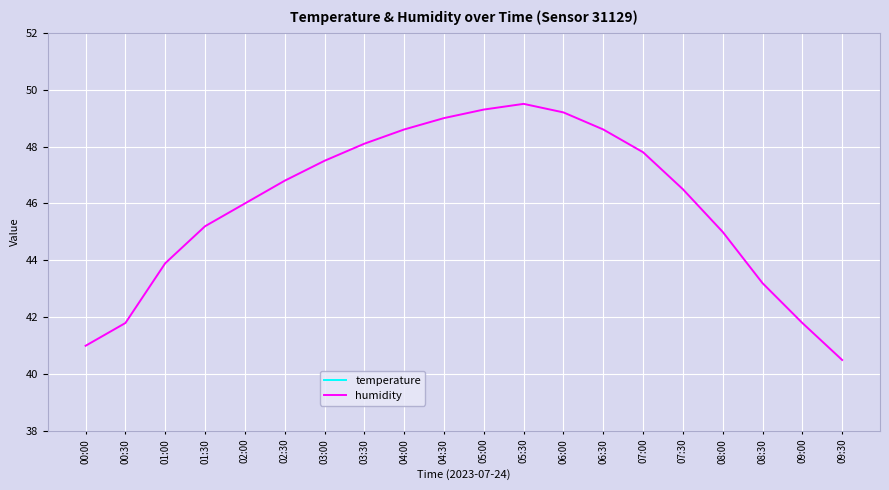

Between 06:30 and 04:30, which is larger?

06:30